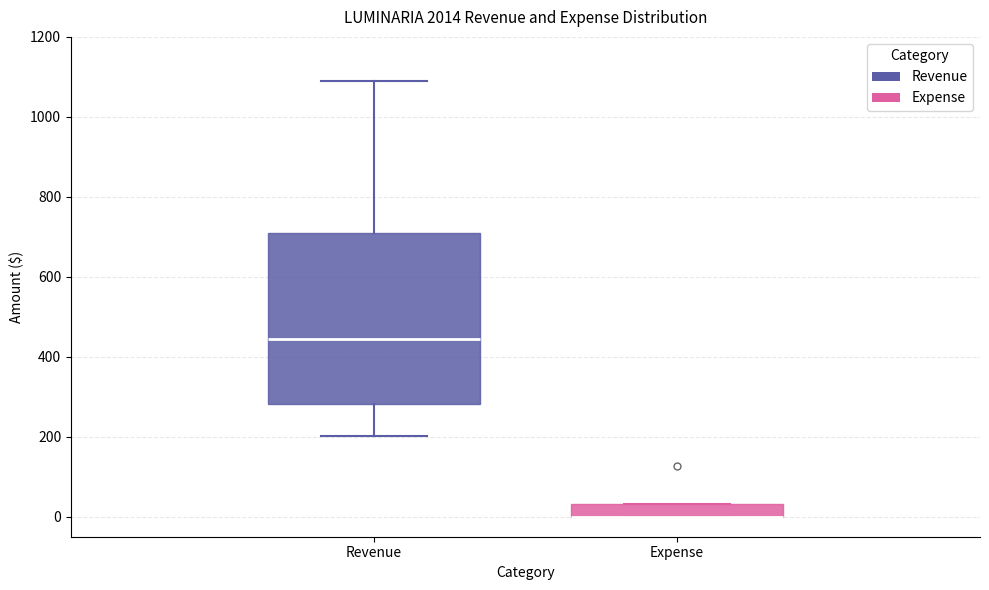

Reading left to right, transcribe this box plot: for each box, give where its median line is, the range the box spans, and where its two whiskers end, as read against the y-axis. The values are not printed on the chart, so give them approximately, as read against the axis.

Revenue: median 440, box 280 to 700, whiskers 200 to 1100
Expense: median 0 (drawn on the box's lower edge), box 0 to 40, whiskers 0 to 40